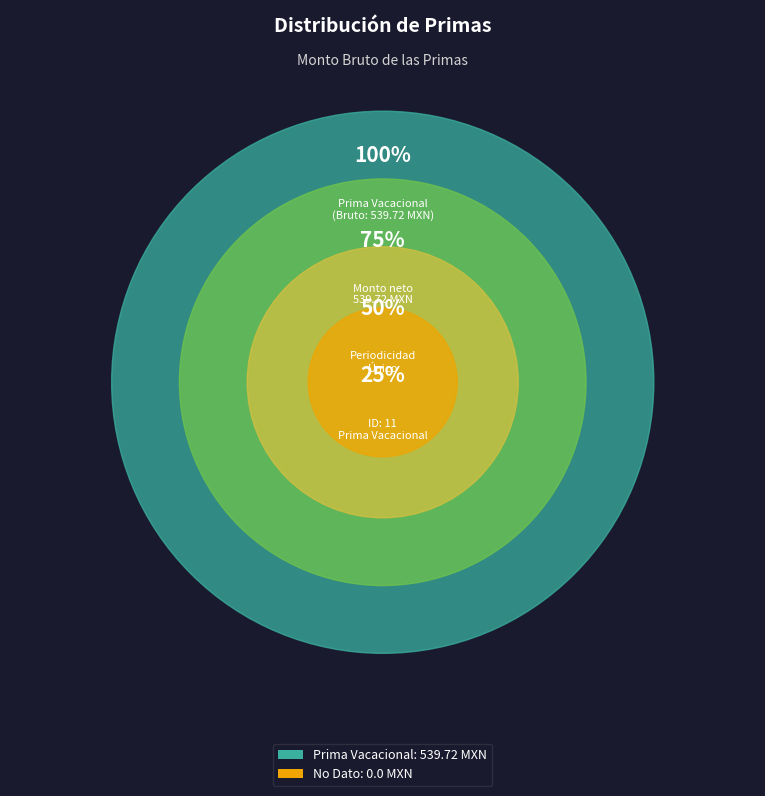

Is it true that No Dato is 0% of the pie?

True